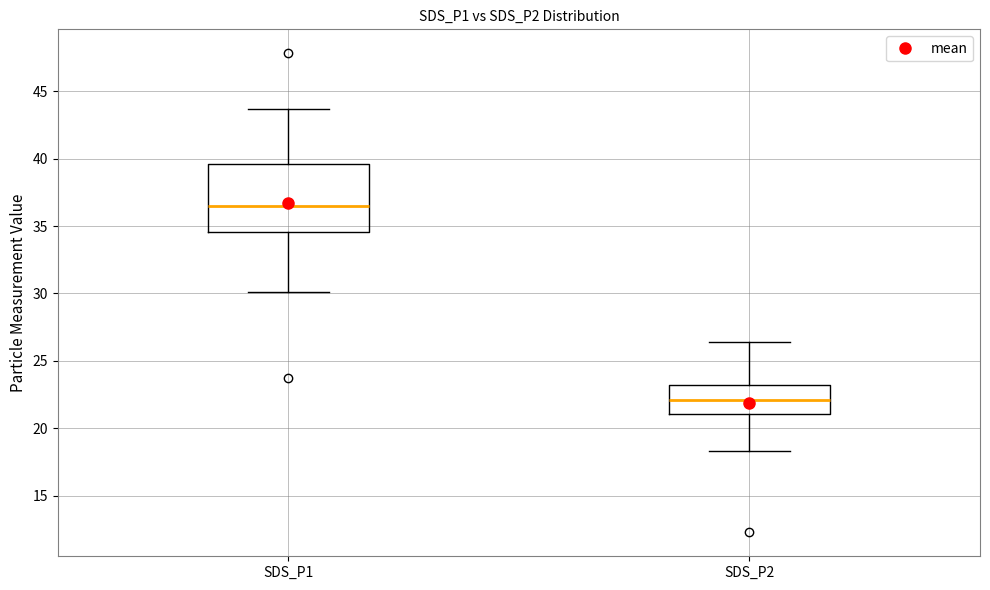

Which box has the highest median line?

SDS_P1